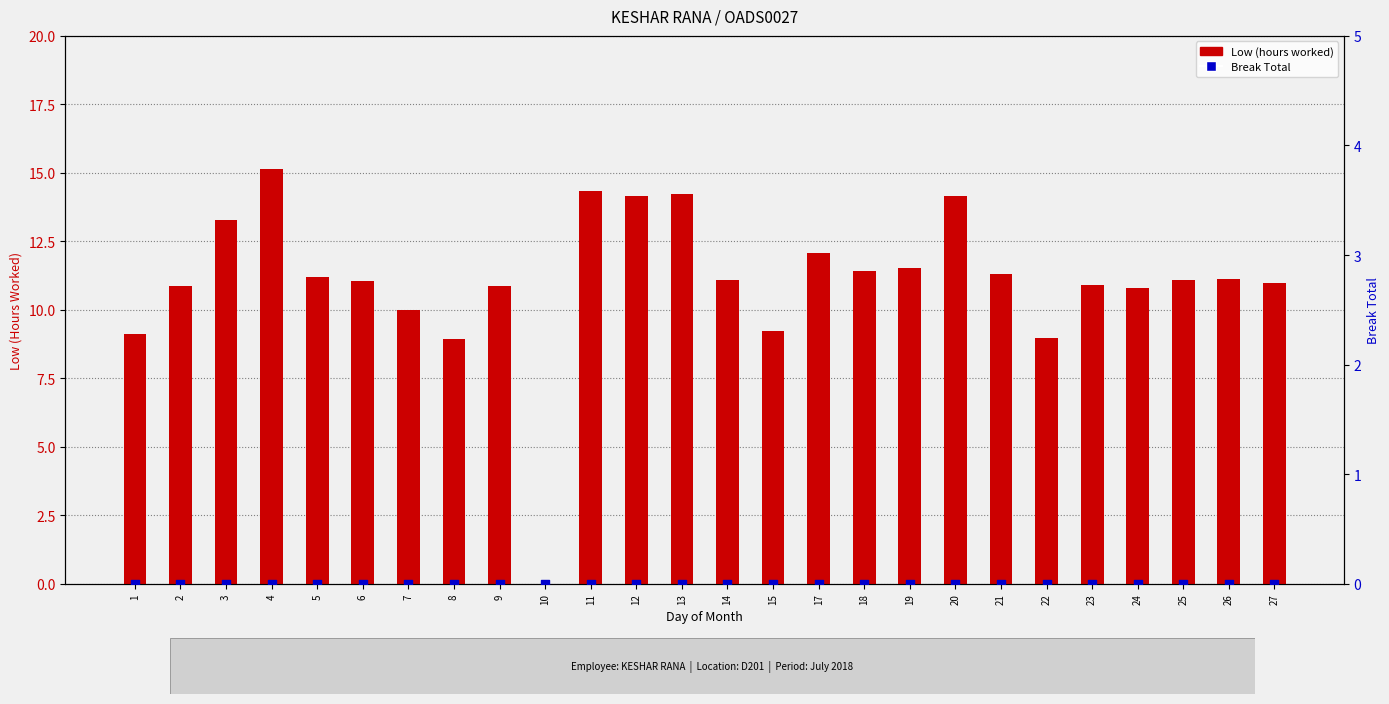

Is the value of Low (hours worked) at 13 greater than the value of Break Total at 4?

Yes